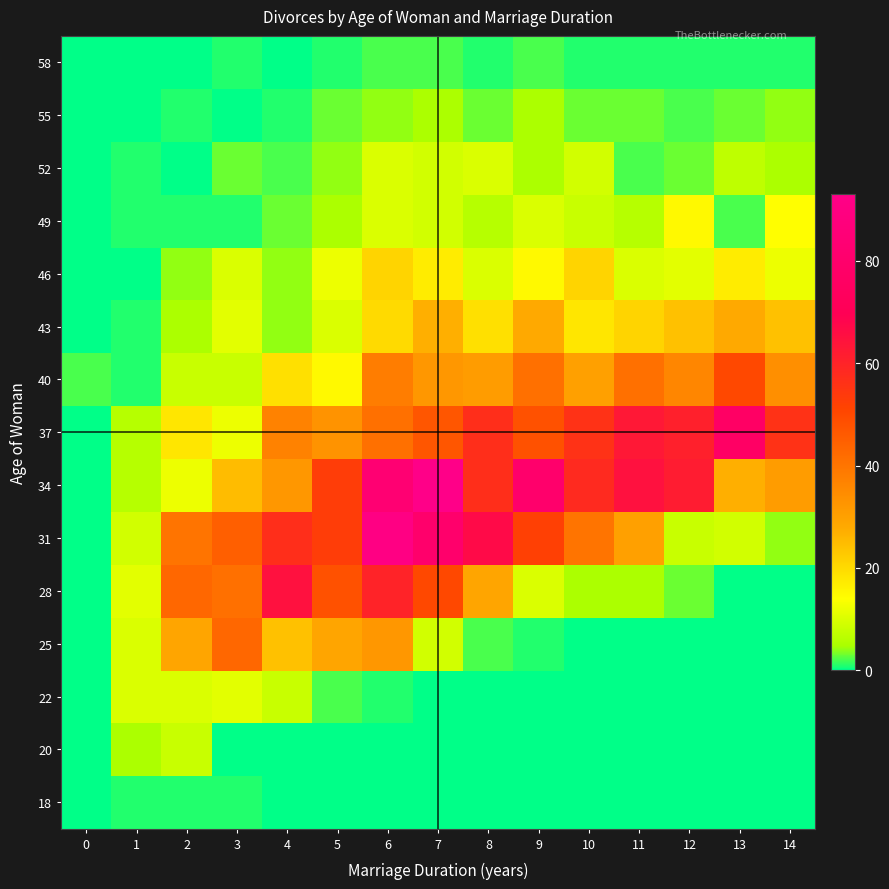

Reading right to left, transcribe all the data shown in this chart.

18: 14=0	13=0	12=0	11=0	10=0	9=0	8=0	7=0	6=0	5=0	4=0	3=1	2=1	1=1	0=0
20: 14=0	13=0	12=0	11=0	10=0	9=0	8=0	7=0	6=0	5=0	4=0	3=0	2=8	1=5	0=0
22: 14=0	13=0	12=0	11=0	10=0	9=0	8=0	7=0	6=1	5=2	4=8	3=11	2=10	1=10	0=0
25: 14=0	13=0	12=0	11=0	10=0	9=1	8=2	7=9	6=32	5=29	4=24	3=43	2=29	1=10	0=0
28: 14=0	13=0	12=3	11=5	10=5	9=10	8=29	7=50	6=60	5=48	4=65	3=41	2=43	1=11	0=0
31: 14=4	13=9	12=8	11=30	10=40	9=52	8=67	7=80	6=91	5=53	4=57	3=45	2=40	1=9	0=0
34: 14=31	13=27	12=62	11=65	10=58	9=80	8=57	7=93	6=83	5=53	4=32	3=25	2=12	1=6	0=0
37: 14=56	13=77	12=61	11=63	10=56	9=48	8=57	7=47	6=41	5=33	4=37	3=12	2=18	1=6	0=0
40: 14=34	13=50	12=36	11=41	10=30	9=41	8=31	7=32	6=38	5=15	4=19	3=8	2=8	1=1	0=2
43: 14=24	13=28	12=24	11=21	10=18	9=28	8=19	7=27	6=20	5=10	4=4	3=11	2=5	1=1	0=0
46: 14=12	13=17	12=11	11=10	10=21	9=15	8=10	7=17	6=21	5=12	4=4	3=10	2=4	1=0	0=0
49: 14=14	13=2	12=15	11=6	10=8	9=10	8=6	7=9	6=10	5=5	4=3	3=1	2=1	1=1	0=0
52: 14=5	13=7	12=3	11=2	10=9	9=5	8=10	7=9	6=10	5=4	4=2	3=3	2=0	1=1	0=0
55: 14=4	13=3	12=2	11=3	10=3	9=5	8=3	7=5	6=4	5=3	4=1	3=0	2=1	1=0	0=0
58: 14=1	13=1	12=1	11=1	10=1	9=2	8=1	7=2	6=2	5=1	4=0	3=1	2=0	1=0	0=0